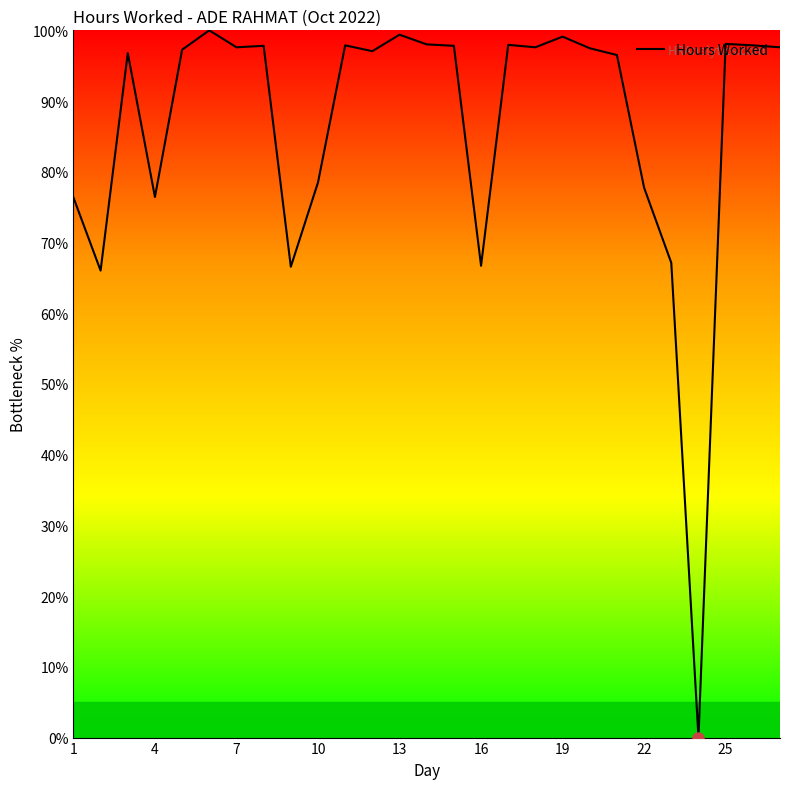

What is the maximum value shown in the chart?

100.0